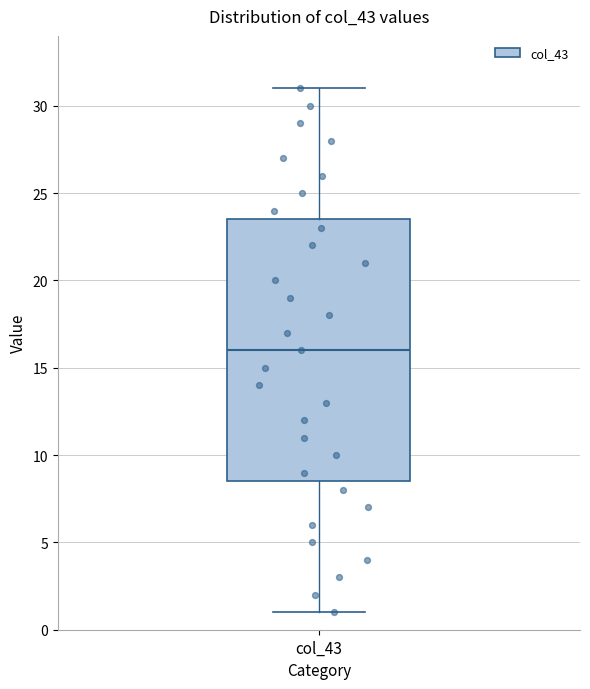

Read this box plot against the y-axis: the position of the median line, the range covered by the box, and the ends of both whiskers. The values are not printed on the chart, so give them approximately, as read against the axis.

median 16.0, box 8.5 to 23.5, whiskers 1.0 to 31.0